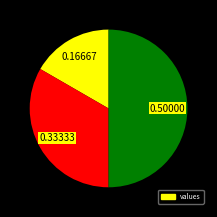

How many segments does this pie chart have?

3